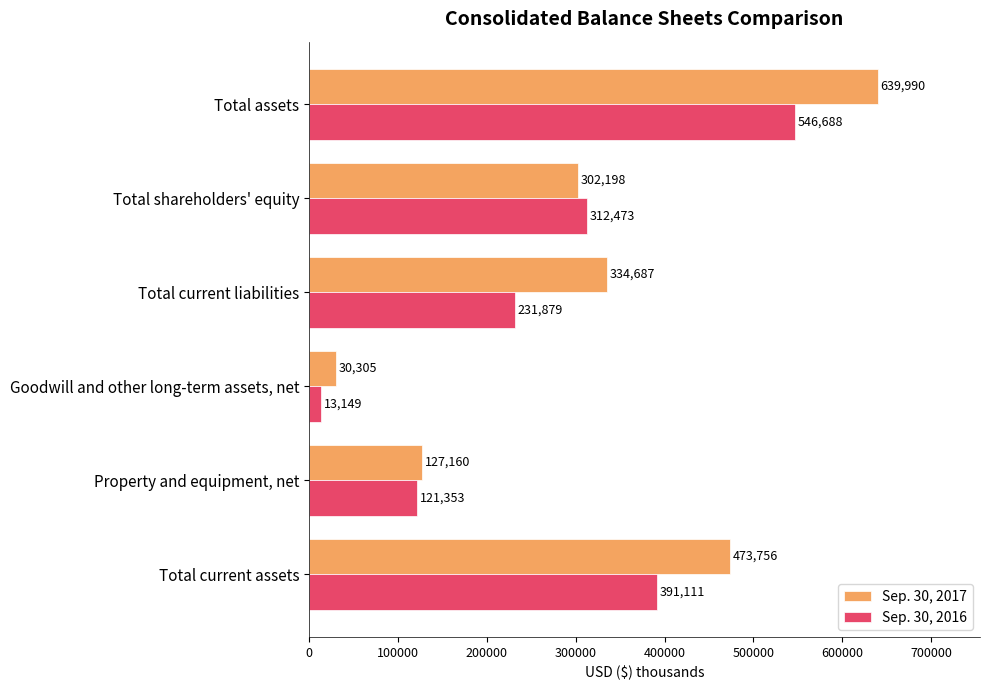

How many distinct data groups are displayed?

2